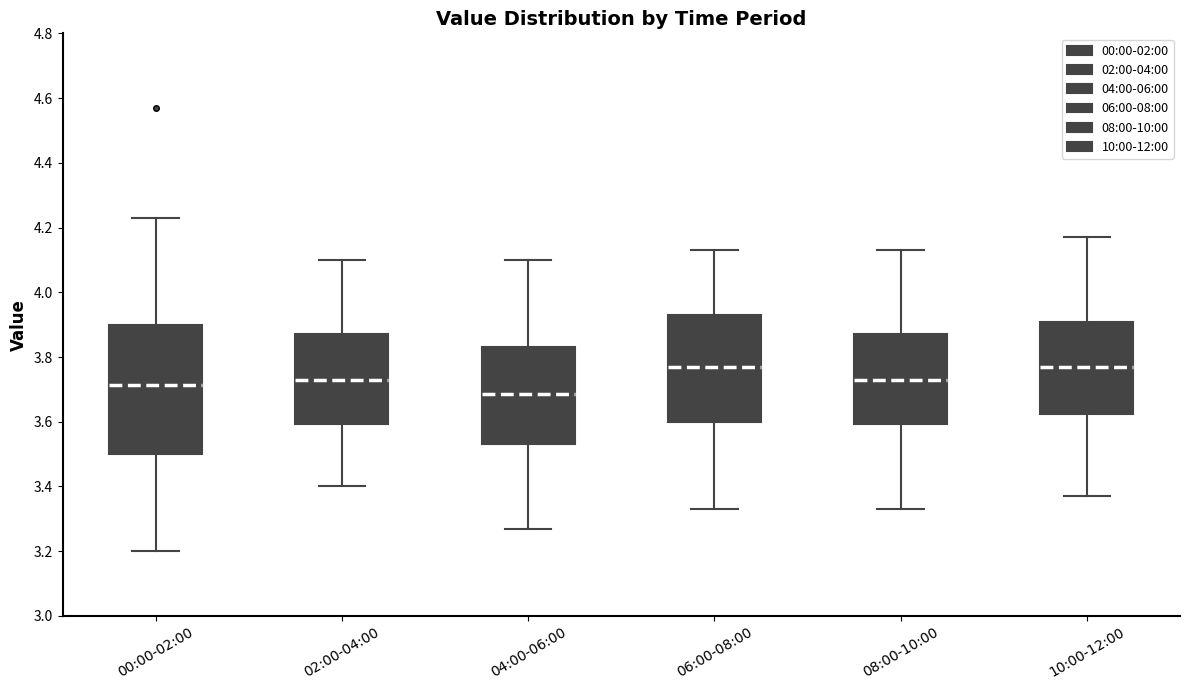

Where is the lower edge of the box for 06:00-08:00 on the y-axis? The values are not printed on the chart, so give them approximately, as read against the axis.

3.60